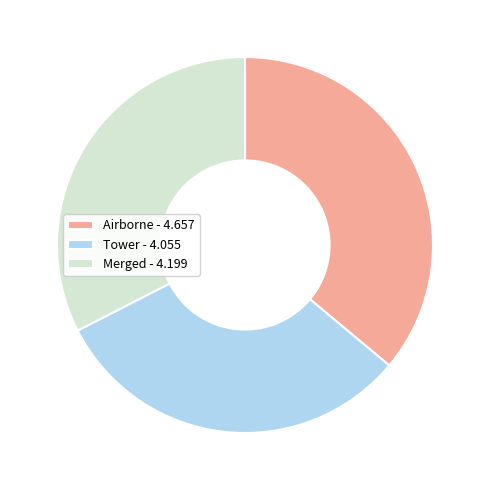

Is the sum of Tower - 4.055 and Airborne - 4.657 greater than half?

Yes